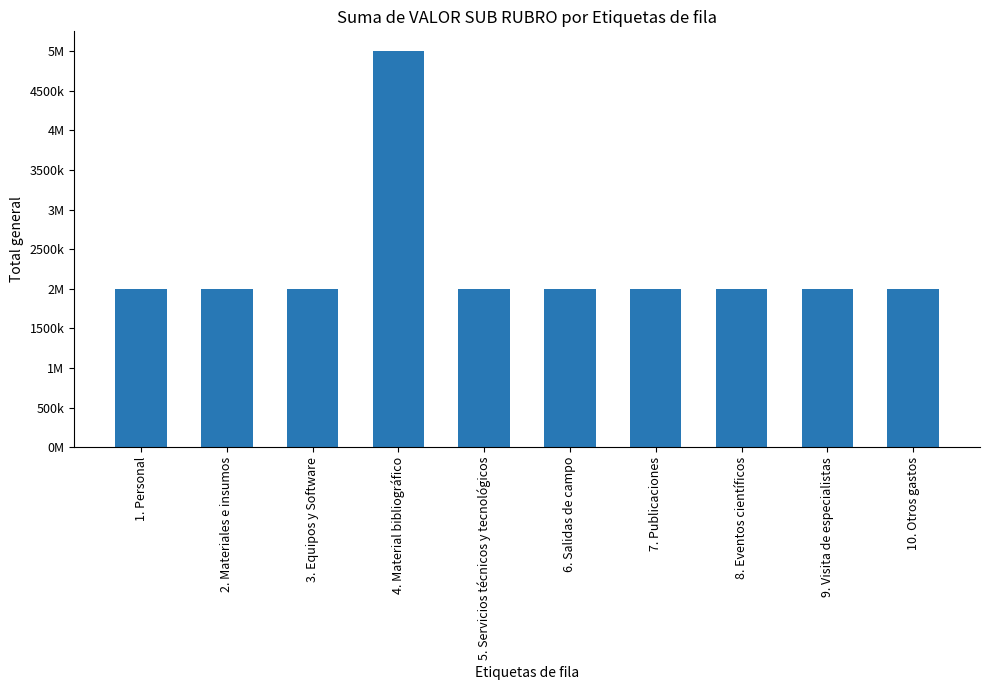

What is the label of the 5th bar from the right?

6. Salidas de campo